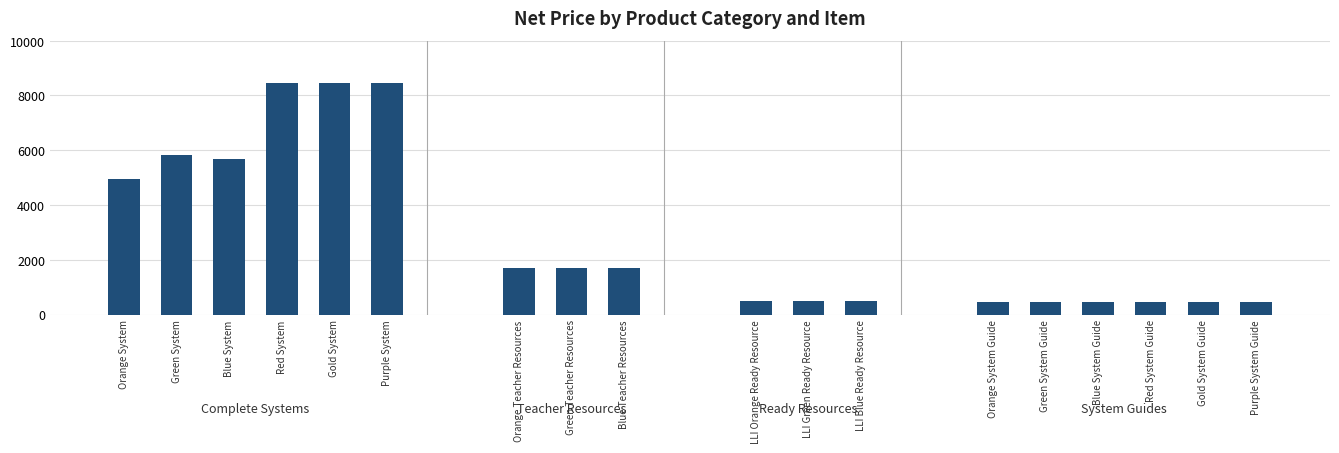

How many series are shown in this chart?

1